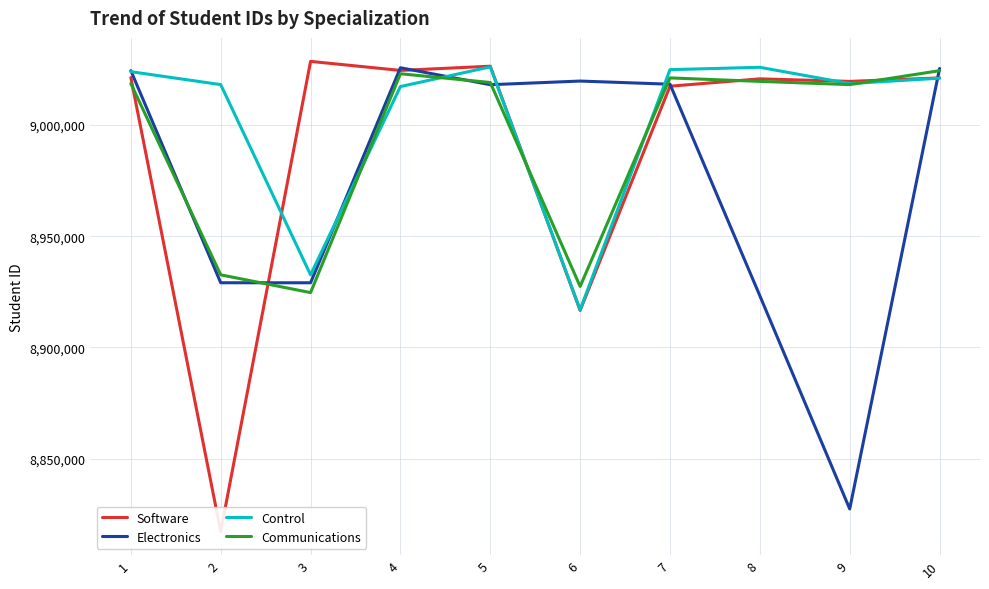

How many lines are shown in the chart?

4